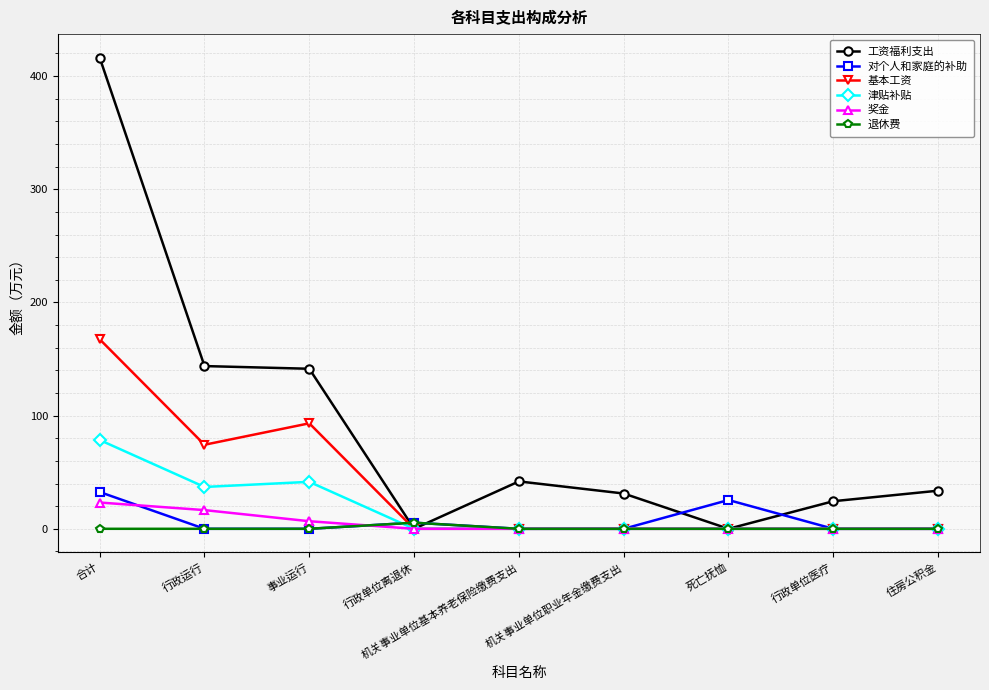

What position from the right is 住房公积金?

1